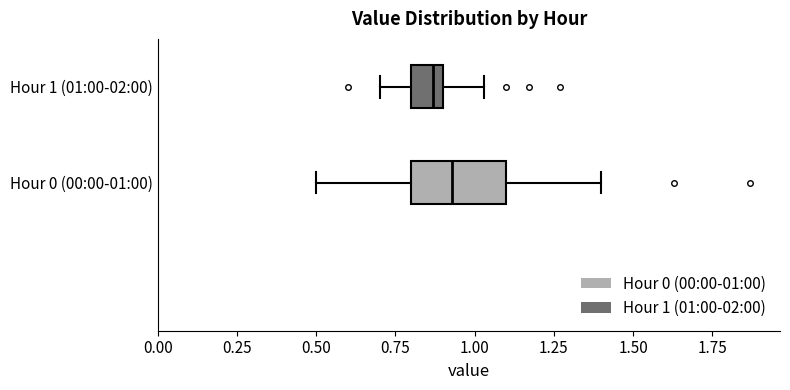

Which box's median line is the furthest to the right?

Hour 0 (00:00-01:00)